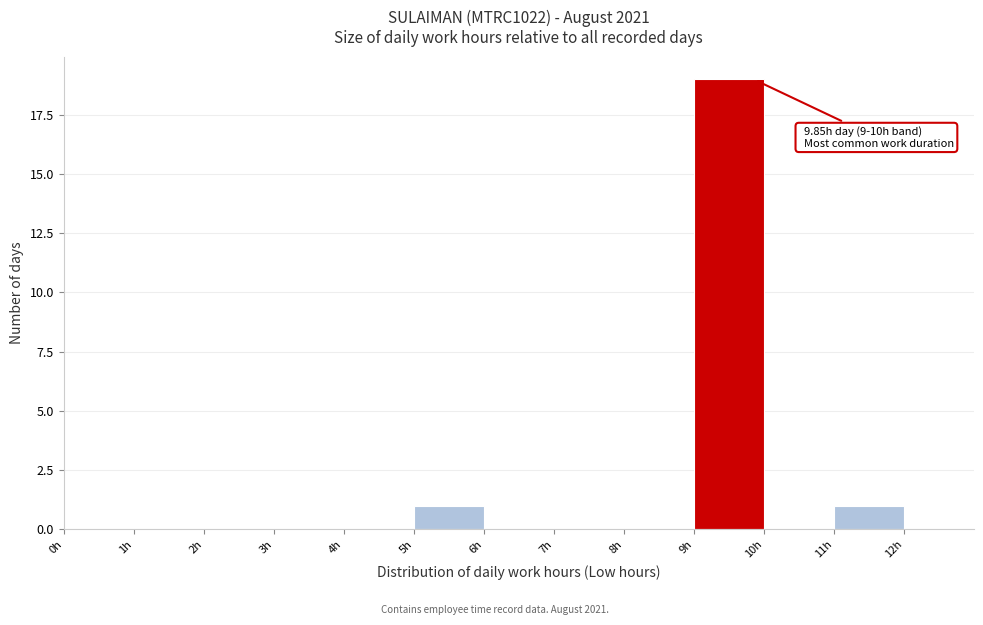

Which range on the x-axis has the tallest bar?

9 to 10